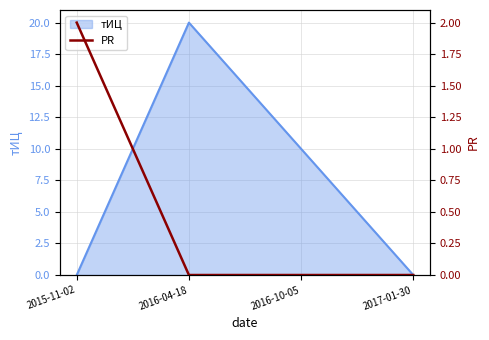

Between 2016-04-18 and 2016-10-05, which is larger?

2016-04-18